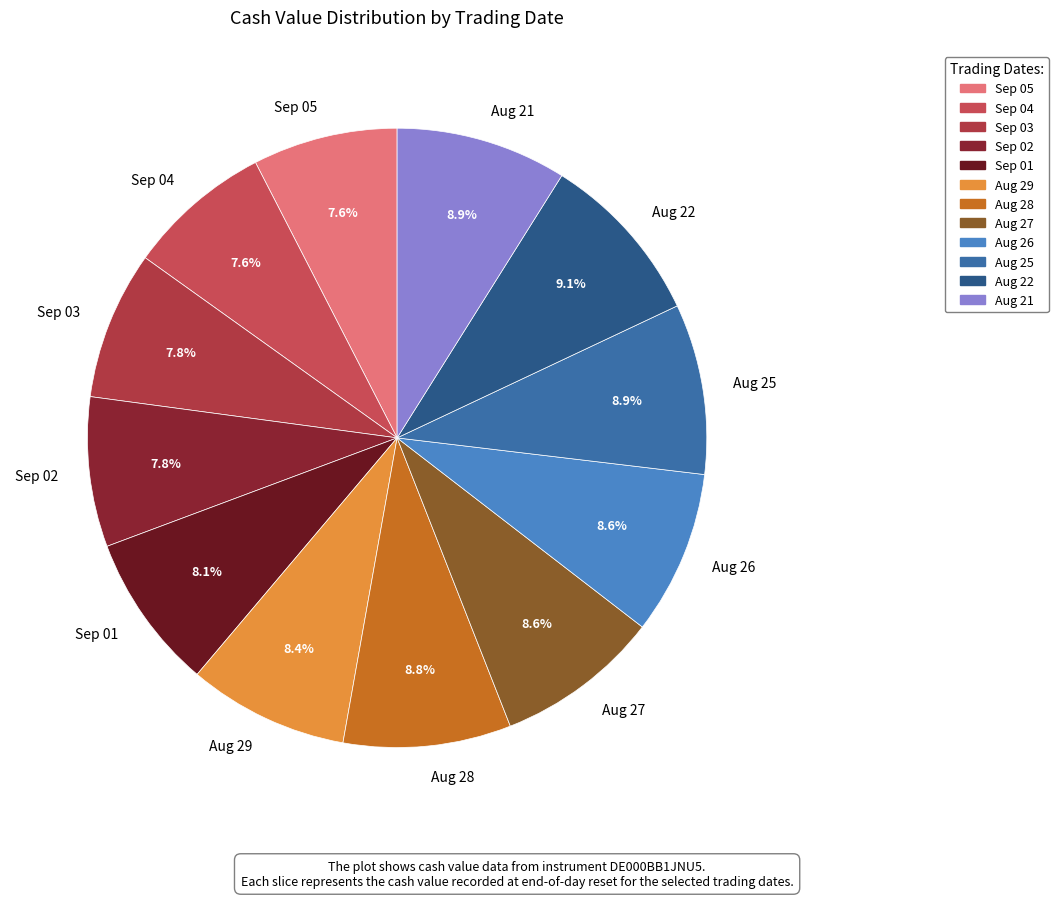

Is there a majority slice in this chart?

No